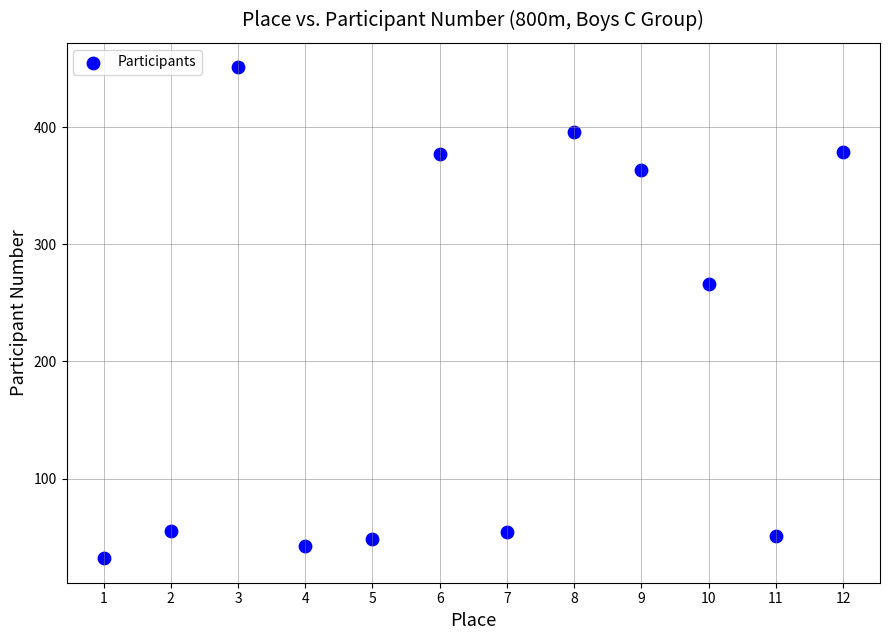

What is the range of Y values (max minus min)?

419